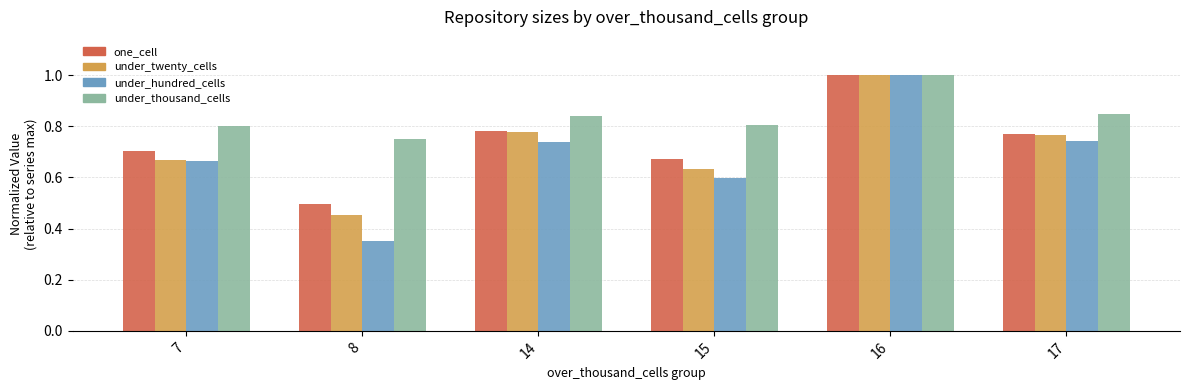

Which category has the highest value across all series?

16